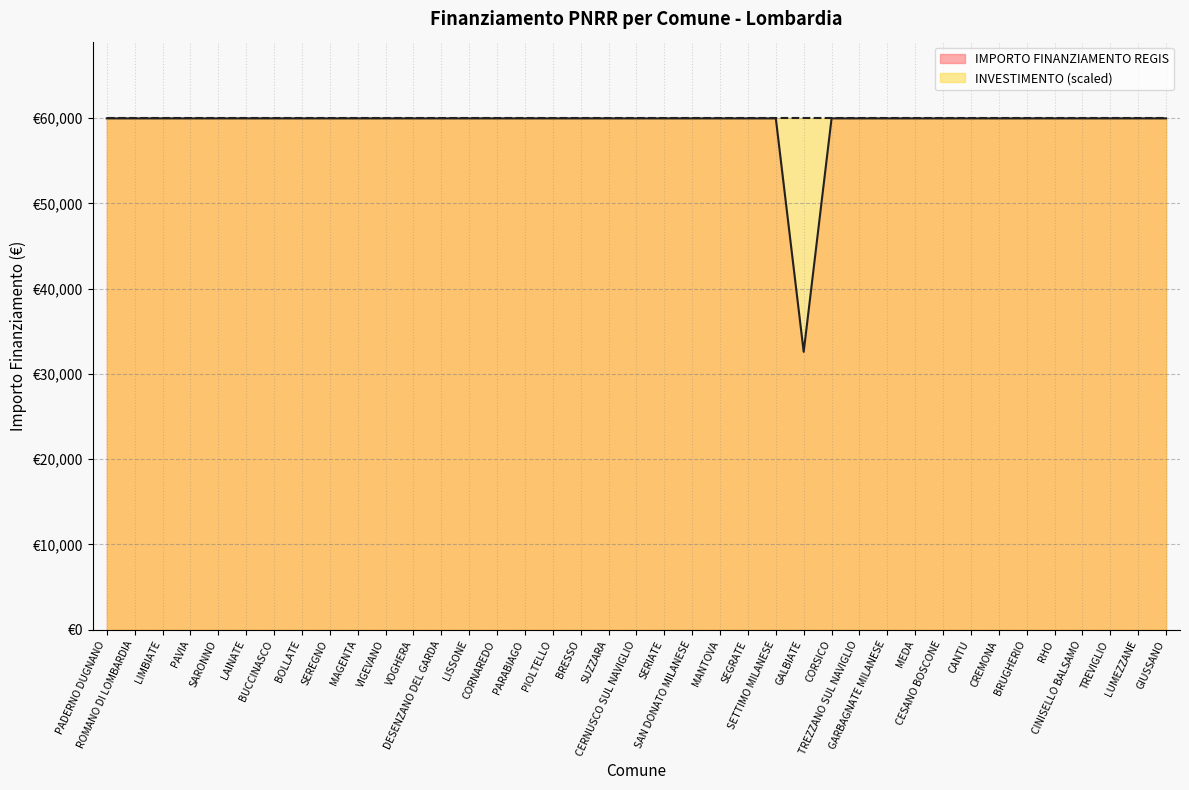

How many data points are less than 59966?

1